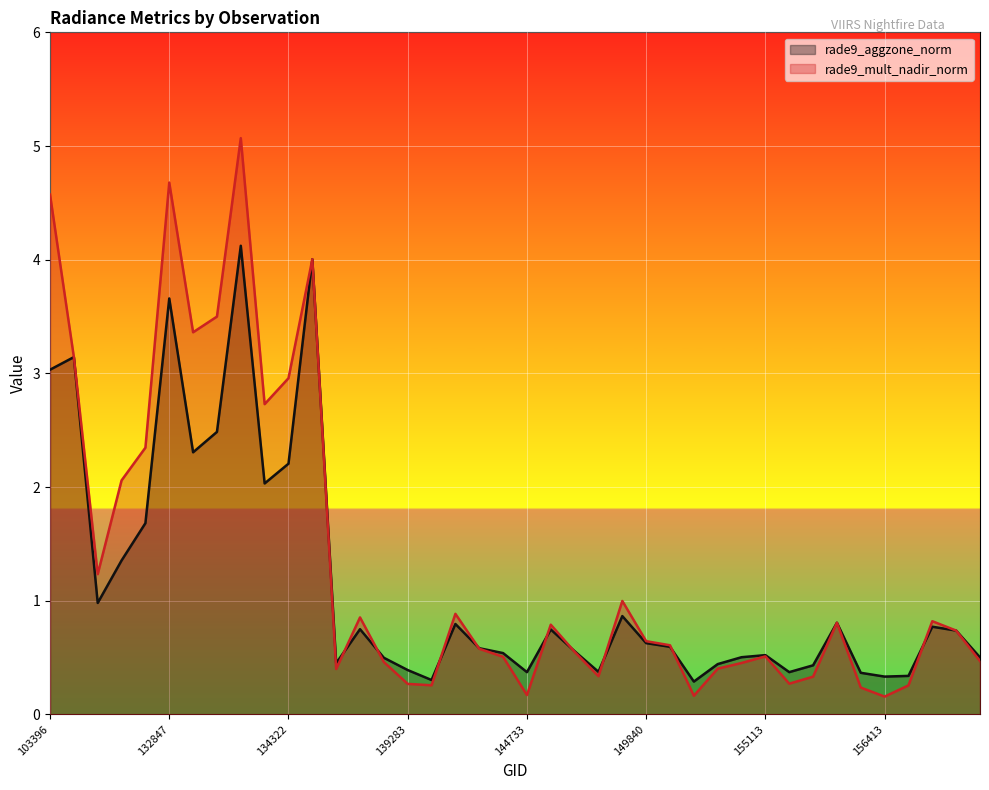

After their last crossing, which series has the higher values: rade9_aggzone_norm or rade9_mult_nadir_norm?

rade9_mult_nadir_norm